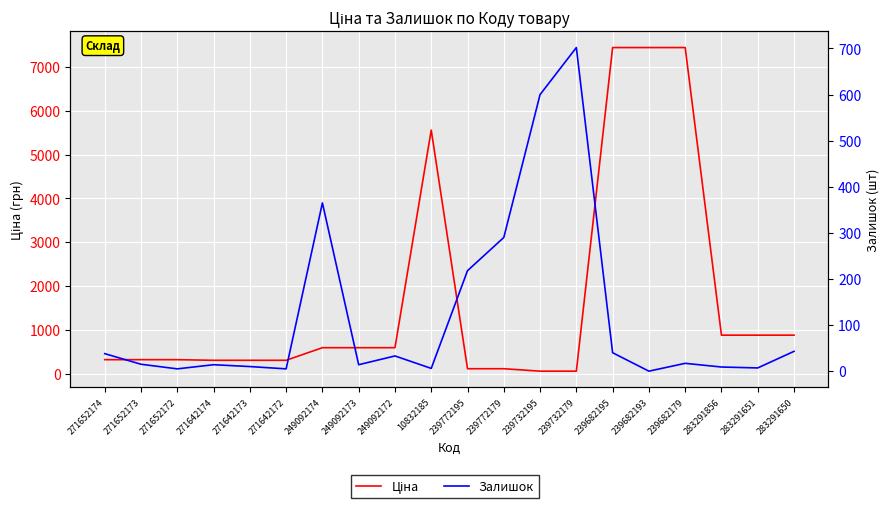

Where does the Ціна series first go above 591?

249092174